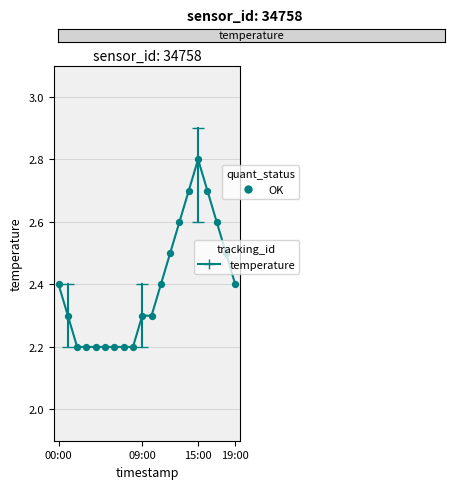

What is the maximum value shown in the chart?

2.8